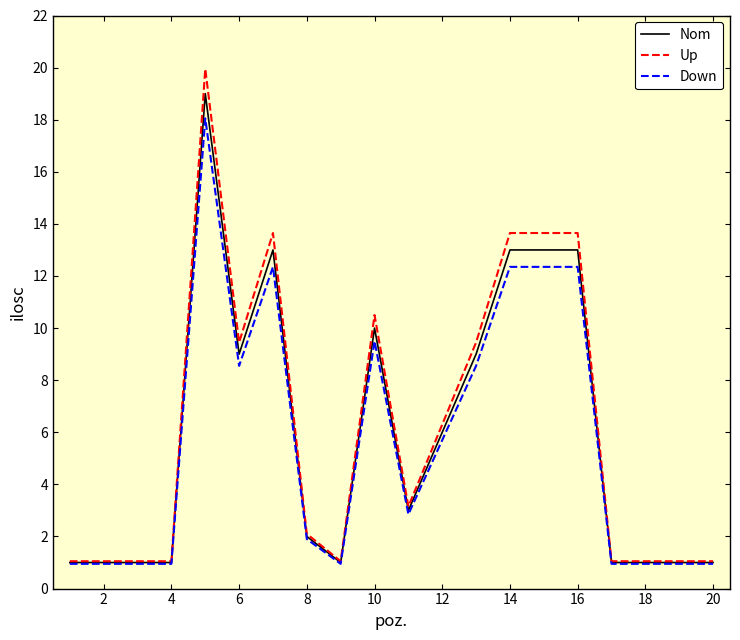

Rank the series by their maximum value, from lowest to highest.

Down, Nom, Up